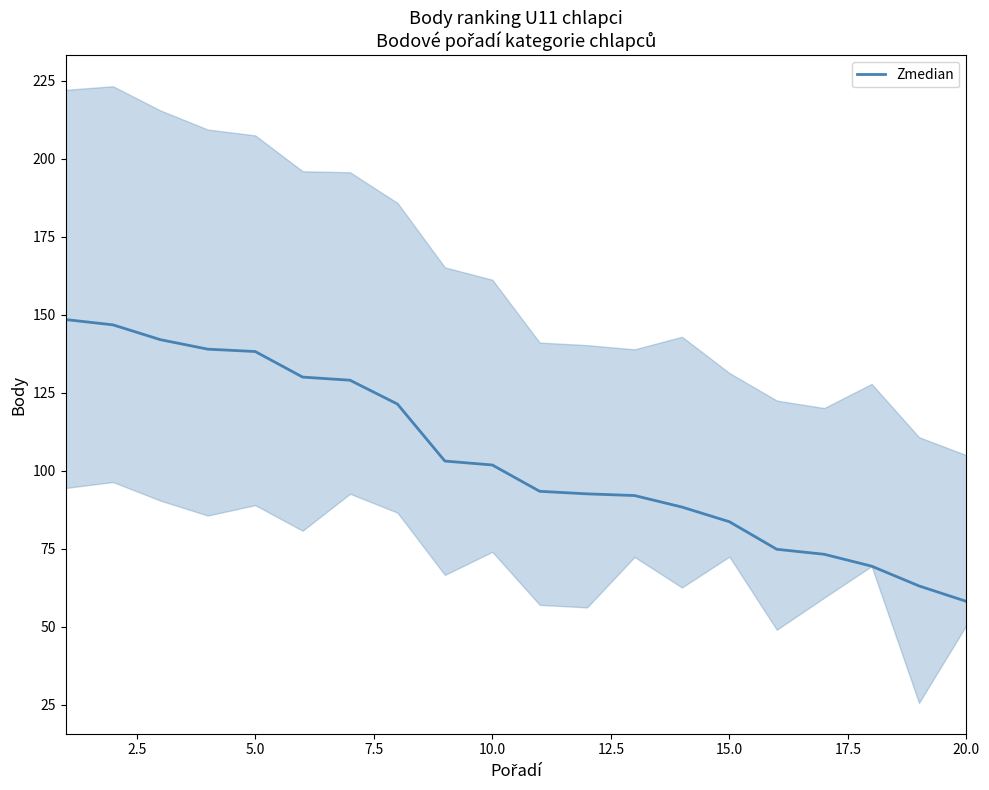

What is the minimum value for Zmedian?

58.1